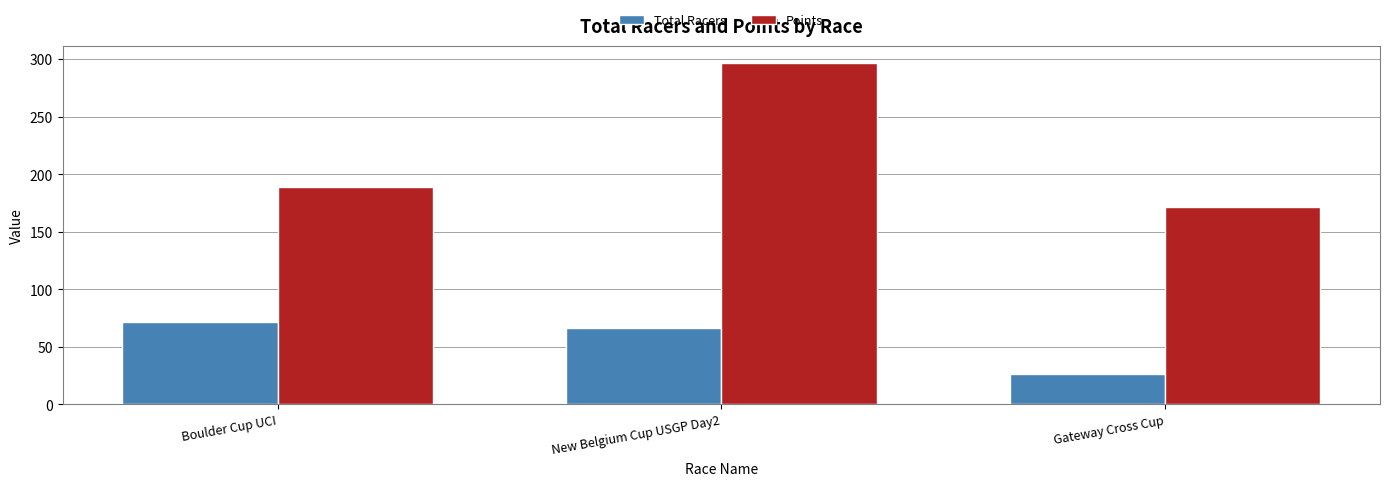

How many values in the Points series are below 188?

1